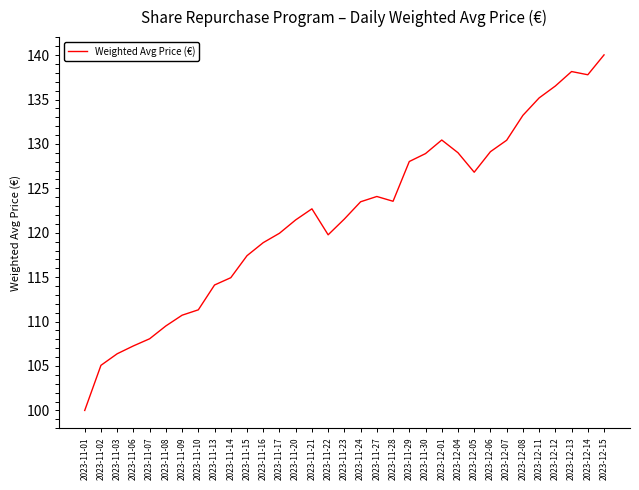

Which label corresponds to the largest value in the chart?

2023-12-15